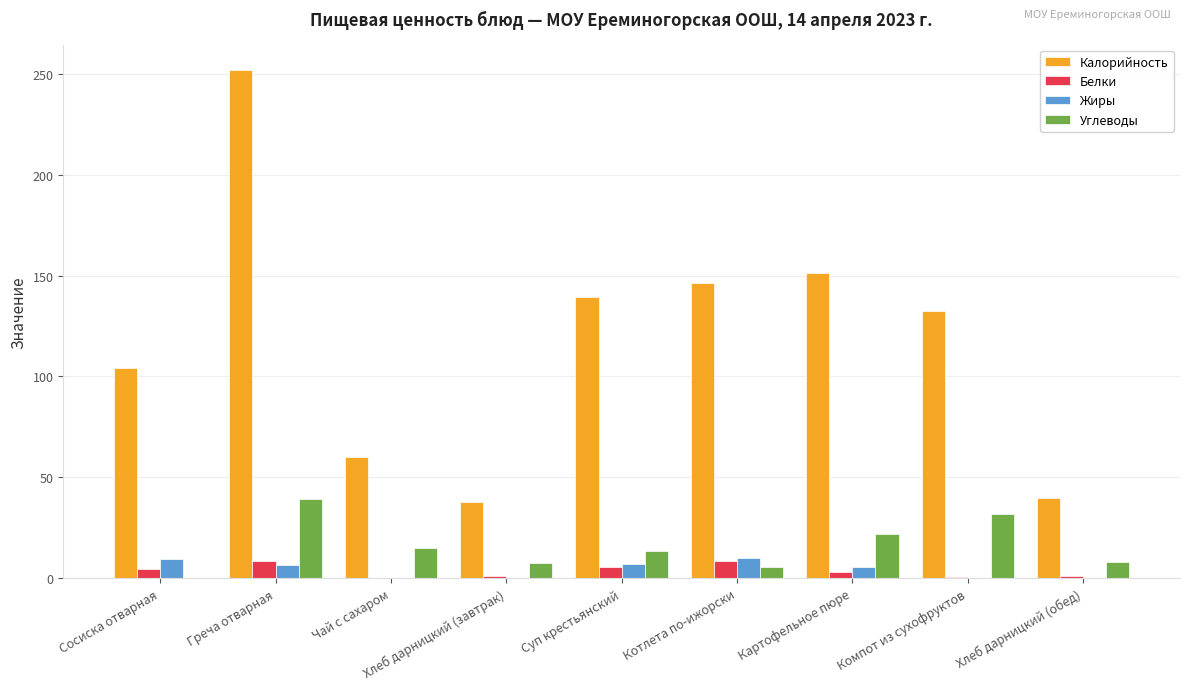

Which series changed the most between Греча отварная and Картофельное пюре?

Калорийность